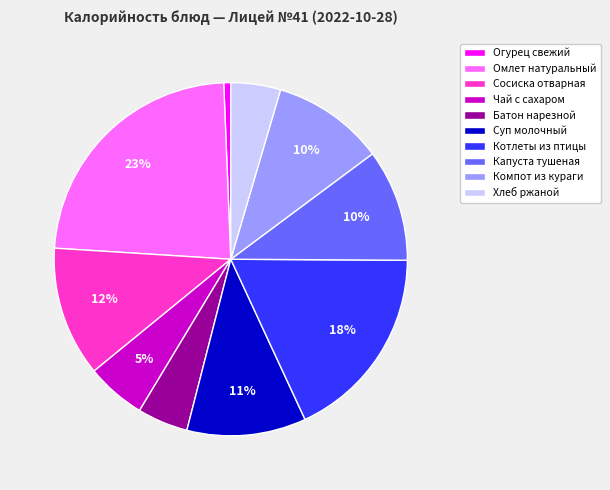

Is there a majority slice in this chart?

No